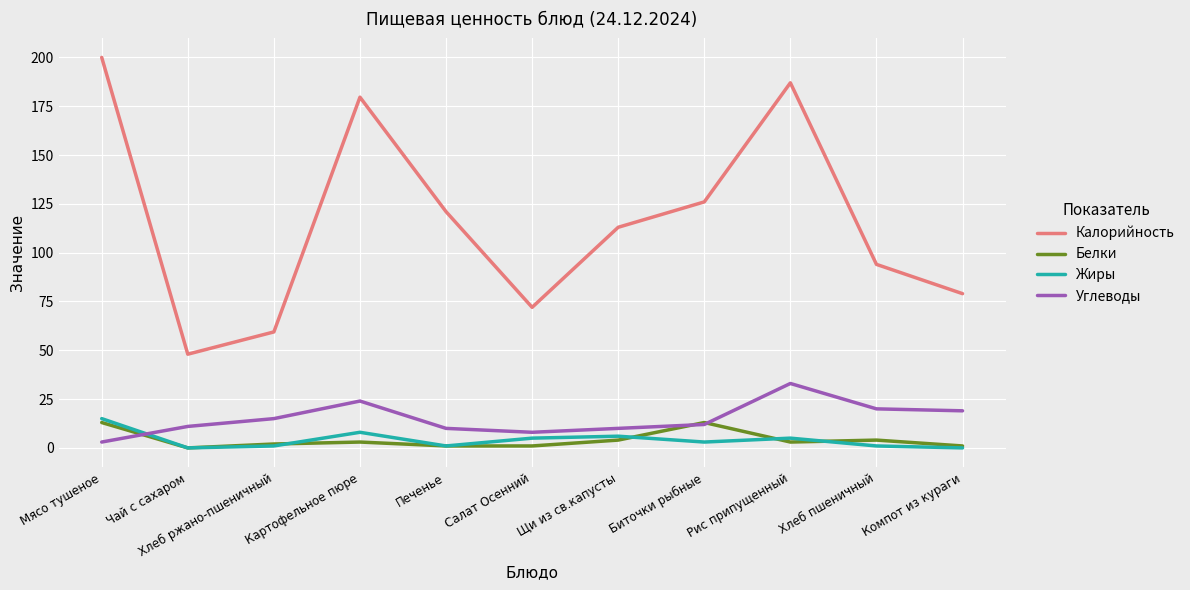

Read the Калорийность value at Компот из кураги.

79.0